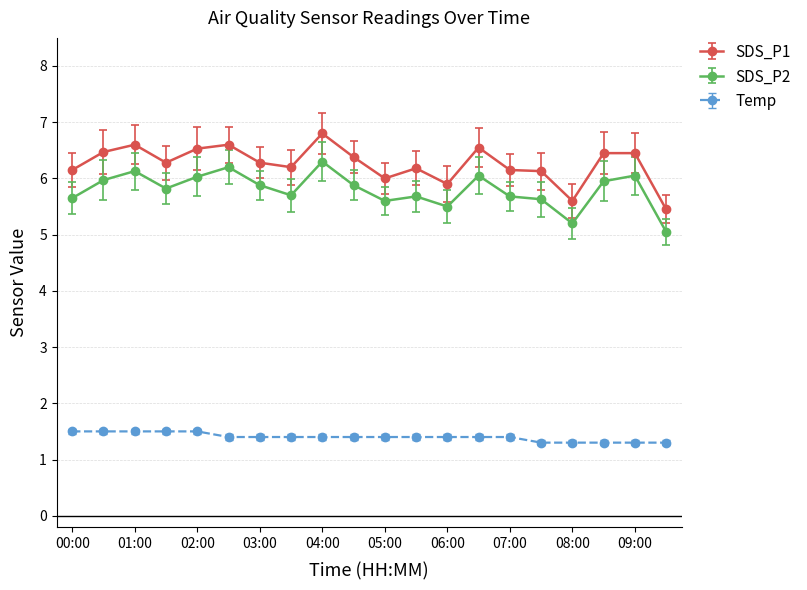

What is the sum of all Temp values?

28.0